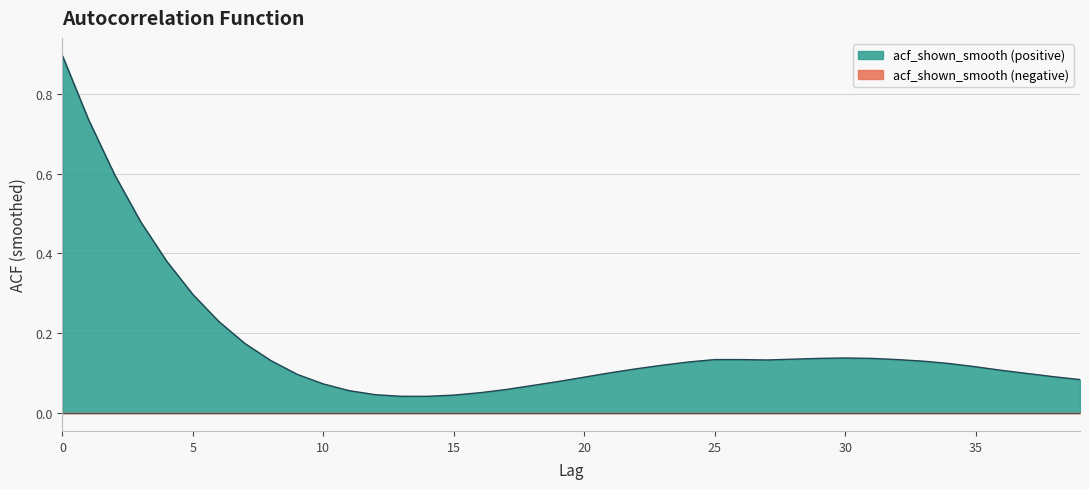

Reading left to right, extract all data points from this chart.

0=0.9	1=0.7	2=0.6	3=0.5	4=0.4	5=0.3	6=0.2	7=0.2	8=0.1	9=0.1	10=0.1	11=0.1	12=0.0	13=0.0	14=0.0	15=0.0	16=0.1	17=0.1	18=0.1	19=0.1	20=0.1	21=0.1	22=0.1	23=0.1	24=0.1	25=0.1	26=0.1	27=0.1	28=0.1	29=0.1	30=0.1	31=0.1	32=0.1	33=0.1	34=0.1	35=0.1	36=0.1	37=0.1	38=0.1	39=0.1